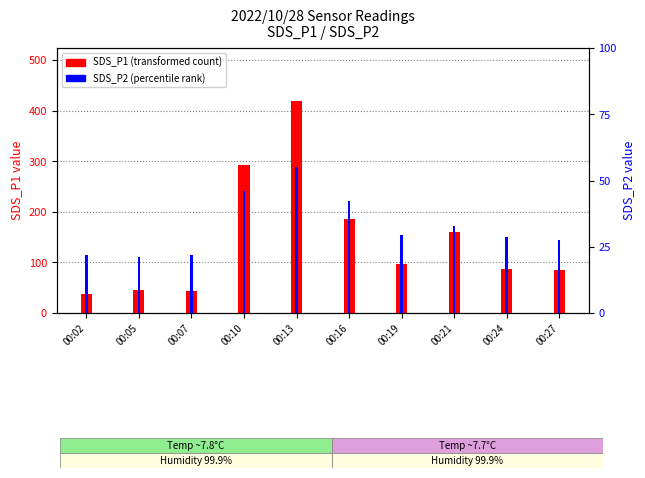

What is the spread (max minus min) of values at 00:13?

363.9